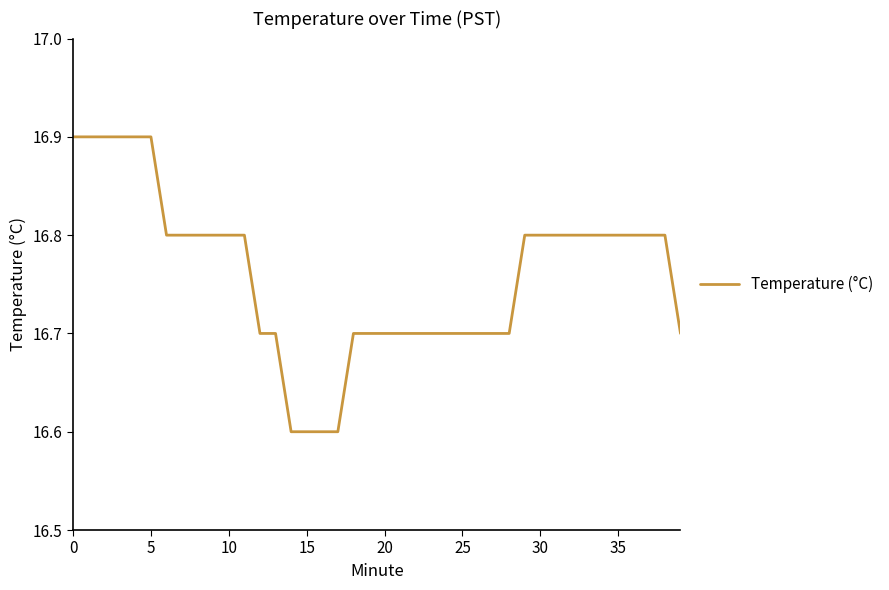

What is the smallest value displayed?

16.6